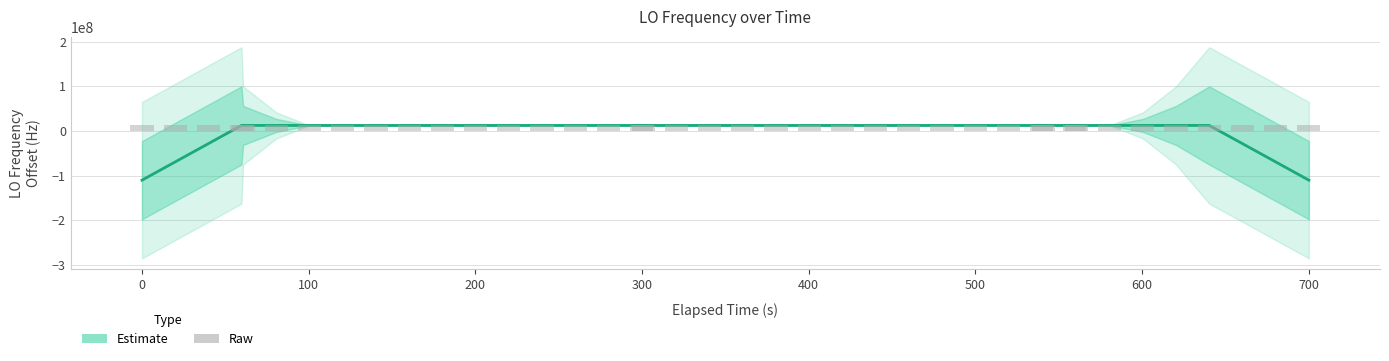

What is the minimum value for Estimate?

-110332414.7